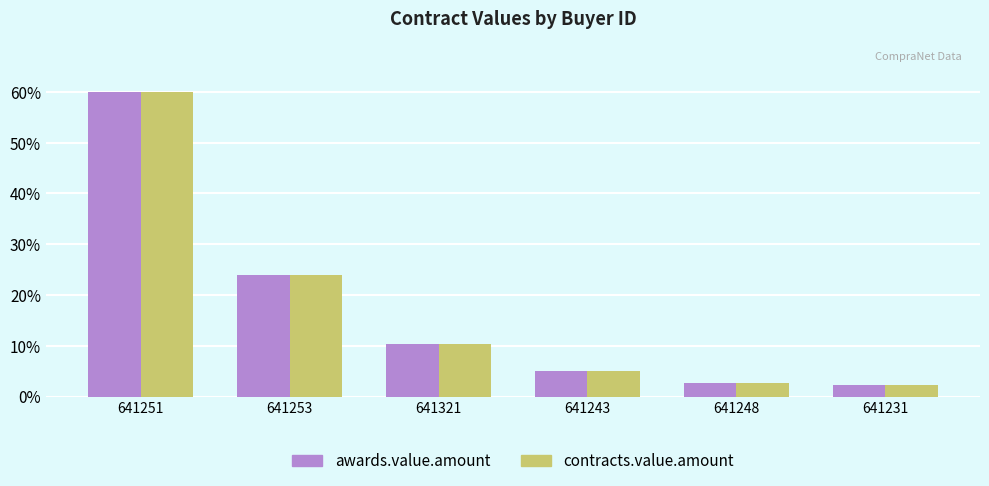

What is the sum of all awards.value.amount values?

104.2